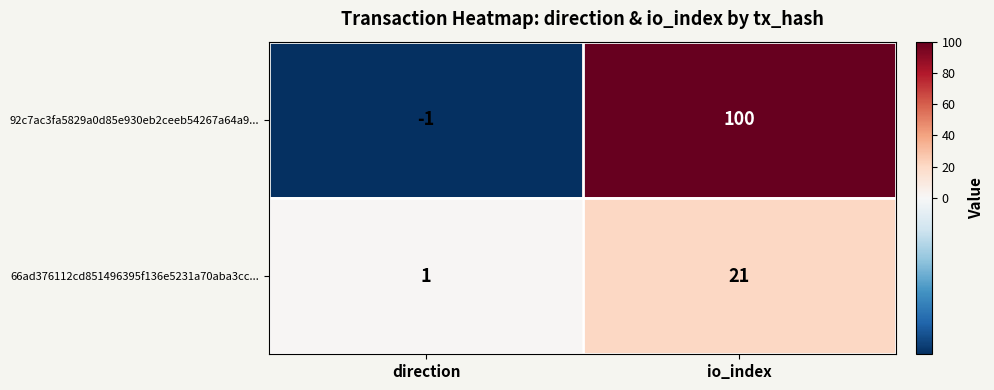

What is the minimum value shown in the chart?

-1